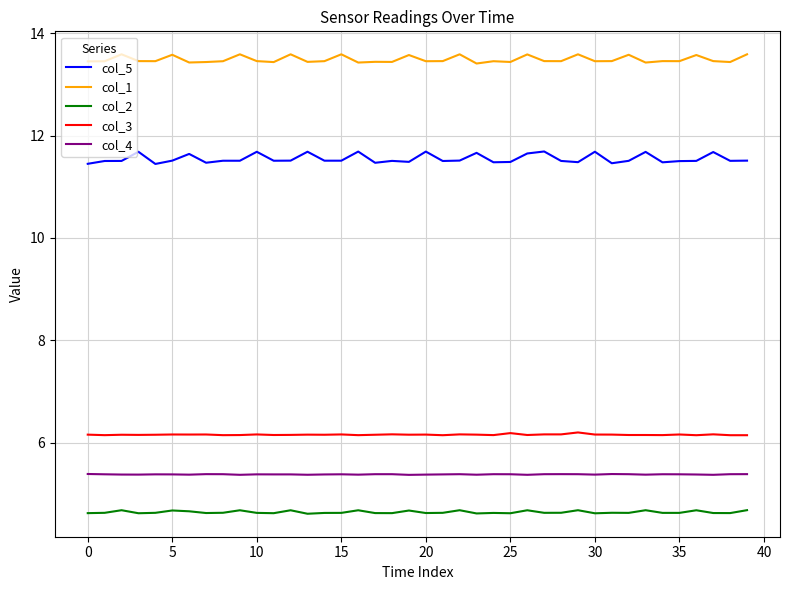

Which series has the widest spread of values?

col_5